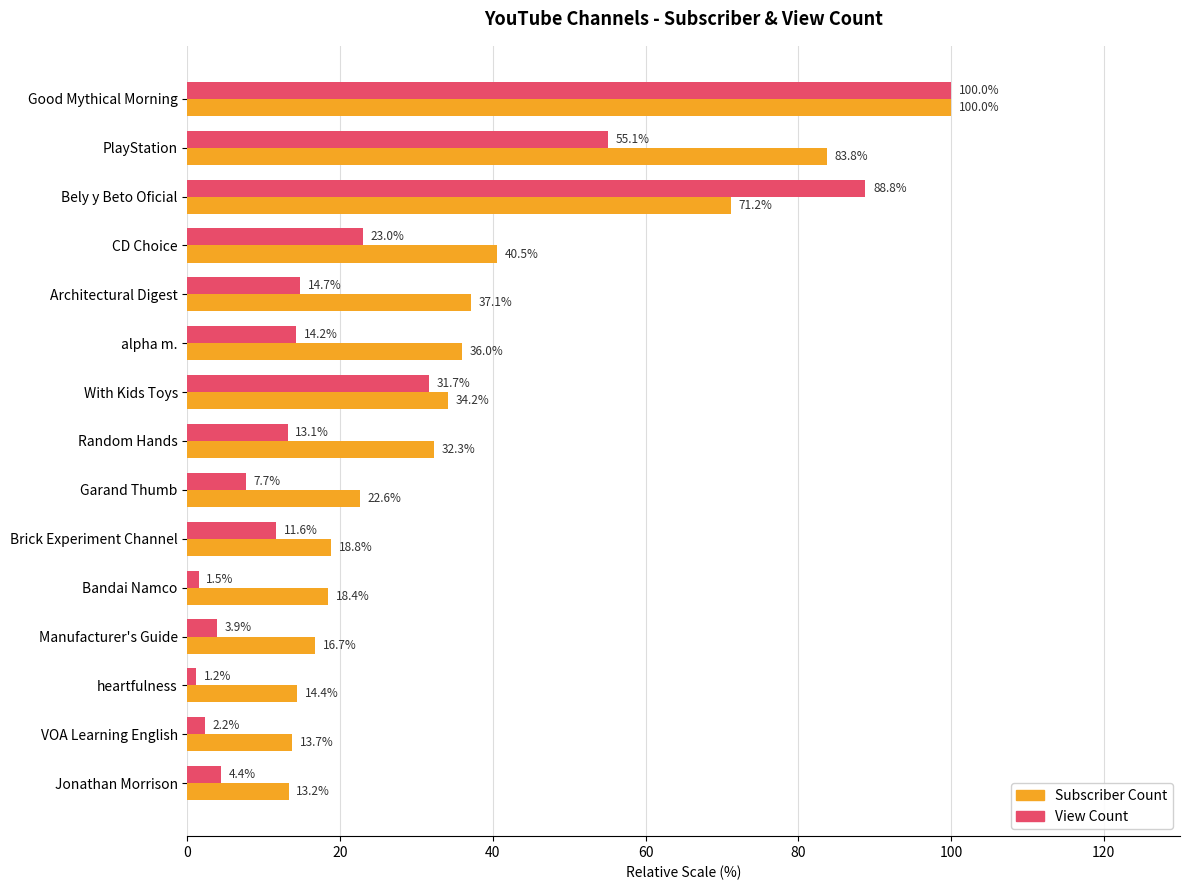

Which series changed the most between Bely y Beto Oficial and CD Choice?

View Count